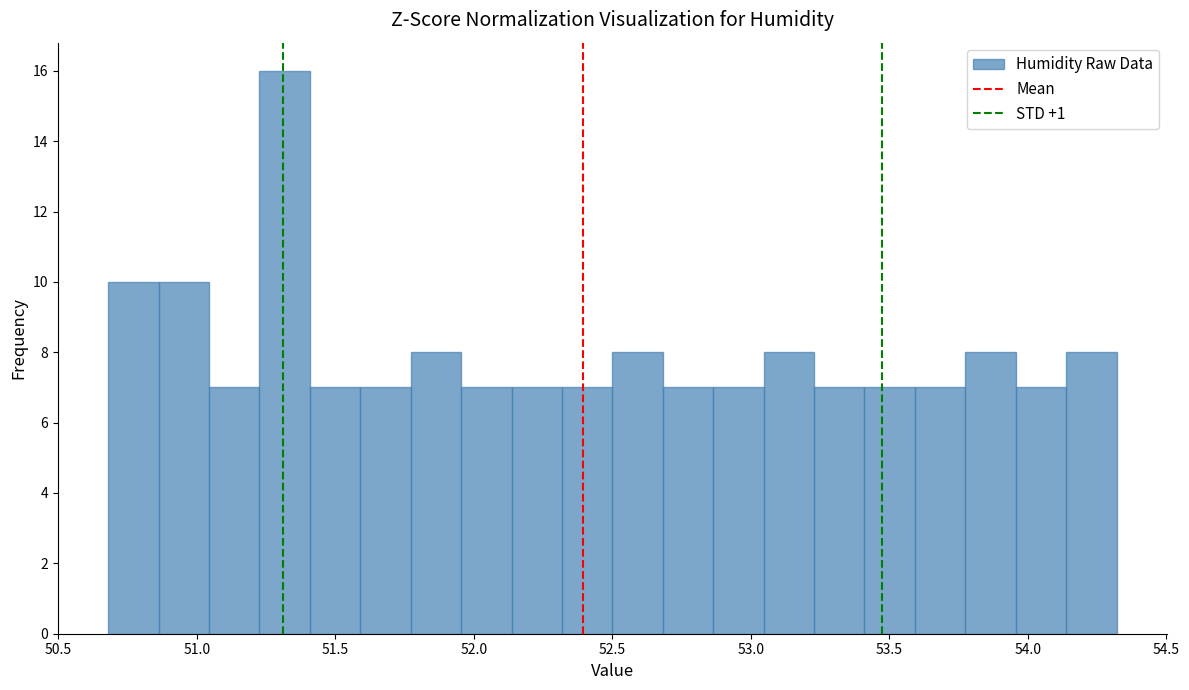

Read against the x-axis, roughly where is the centre of the tallest bar?

51.30